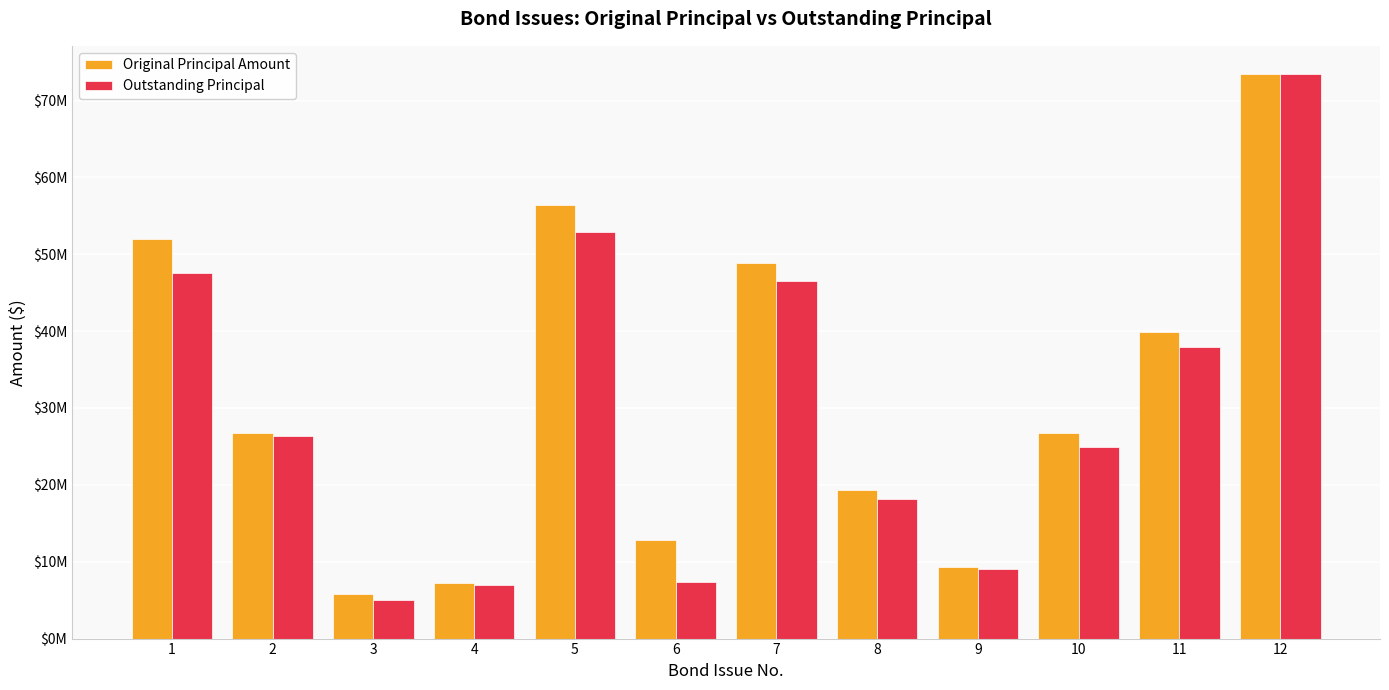

Which series has the largest range (max minus min)?

Outstanding Principal